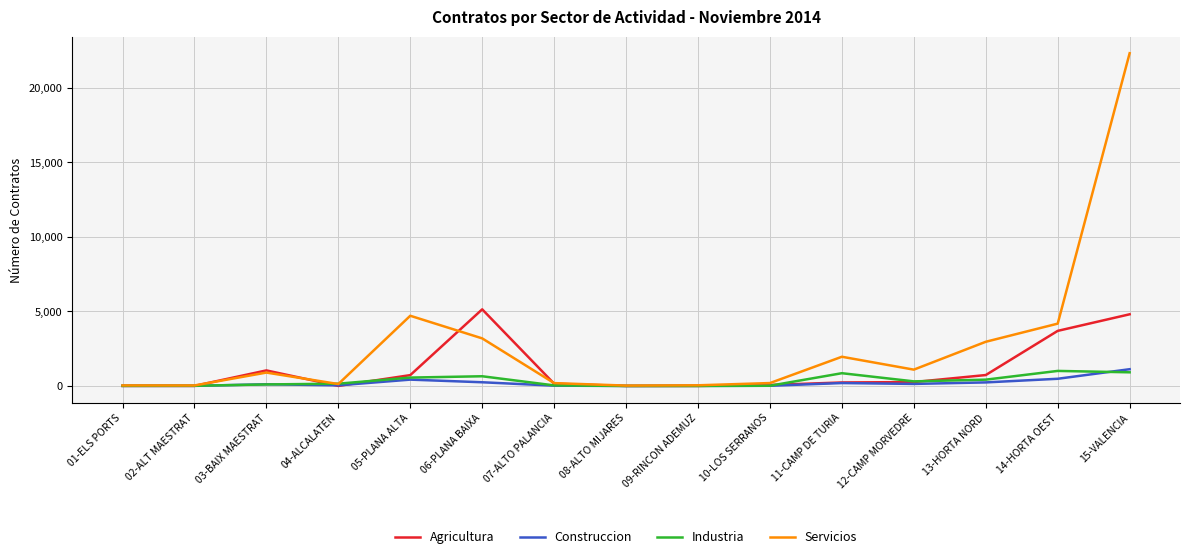

How many lines are shown in the chart?

4